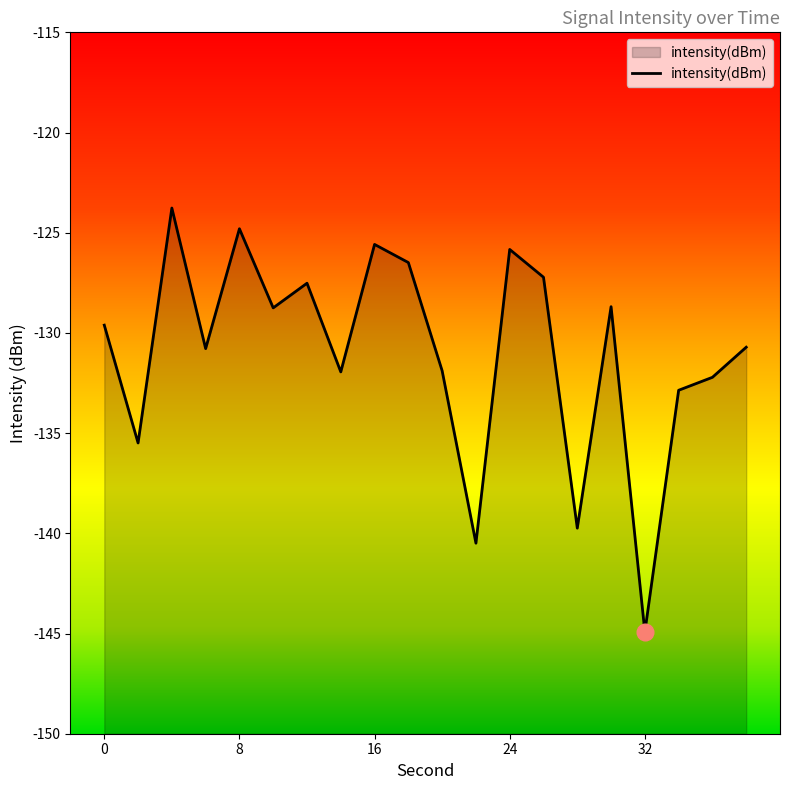

Reading left to right, transcribe all the data shown in this chart.

-129.6	-135.5	-123.8	-130.8	-124.8	-128.7	-127.5	-131.9	-125.6	-126.5	-131.9	-140.5	-125.8	-127.2	-139.7	-128.7	-144.9	-132.9	-132.2	-130.7